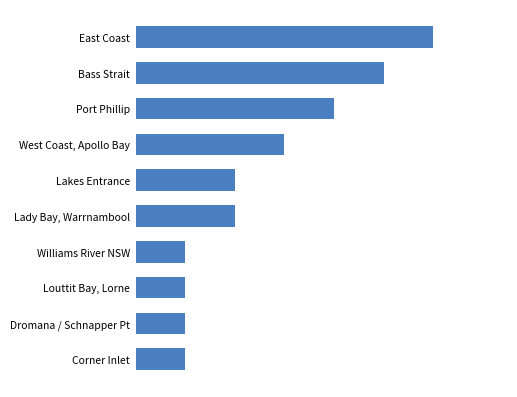

Are the bars horizontal?

Yes